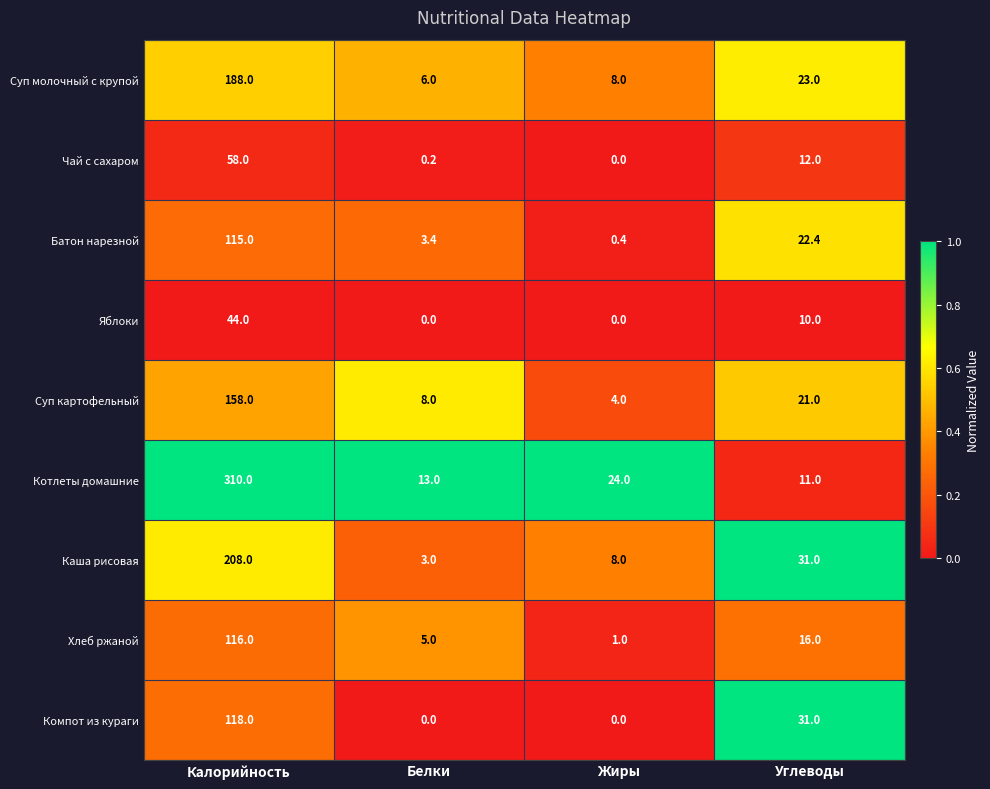

True or false: Батон нарезной has a value of 0.4 at Жиры.

True